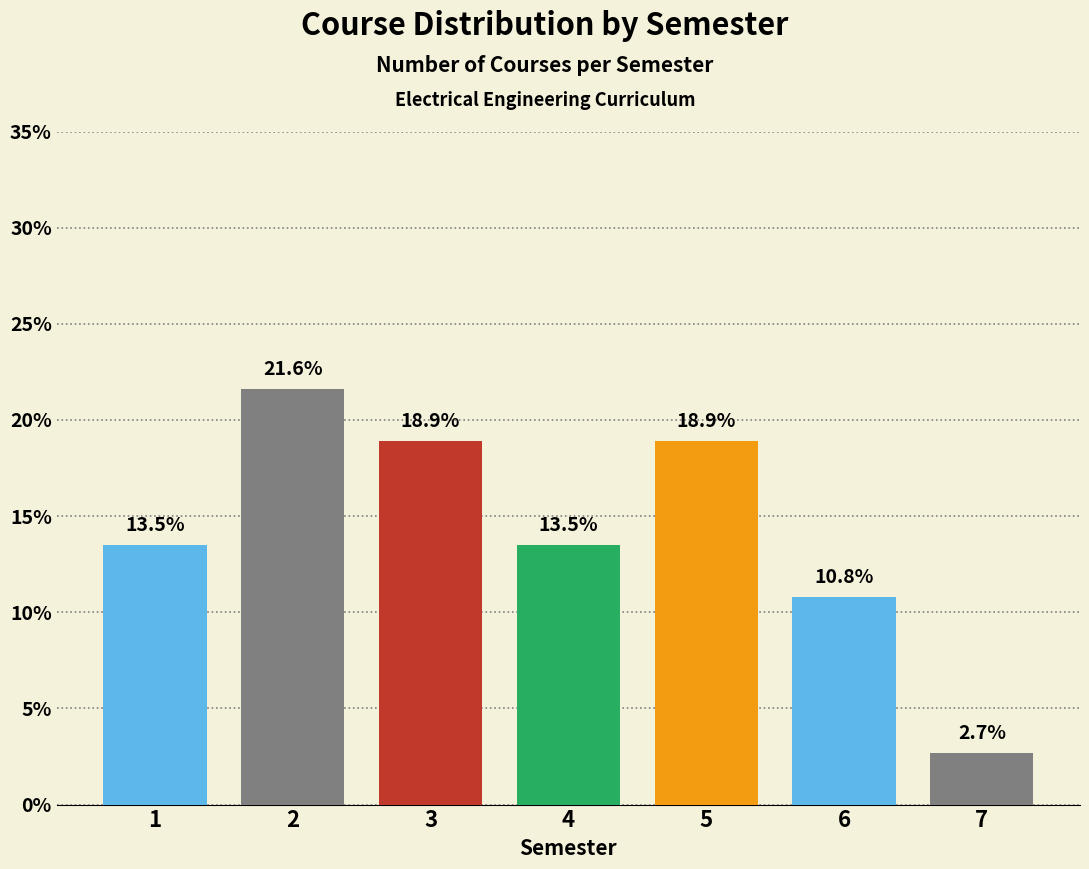

What is the maximum value shown in the chart?

21.6